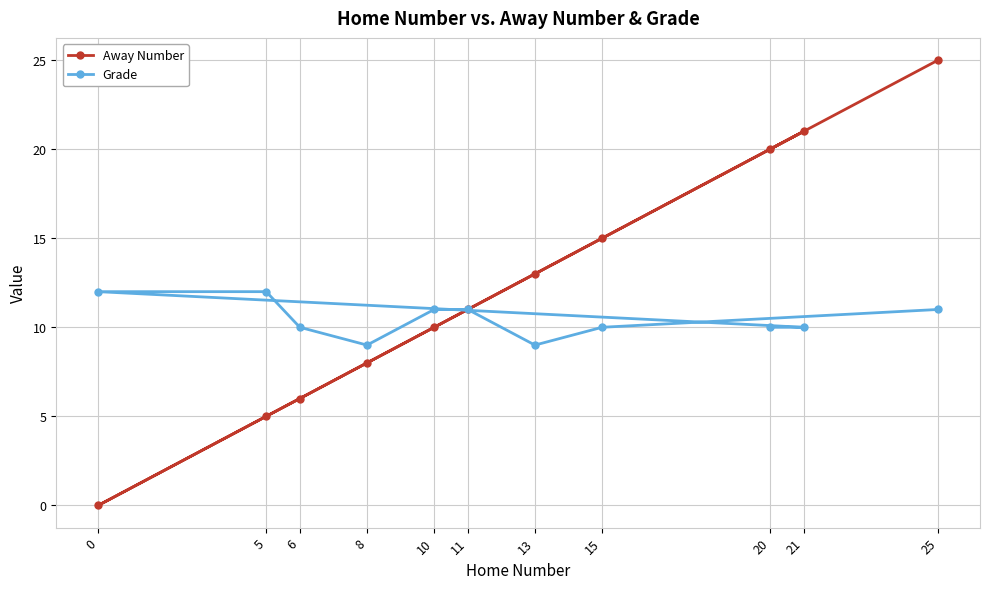

Is it true that Grade equals 3 at 6?

False